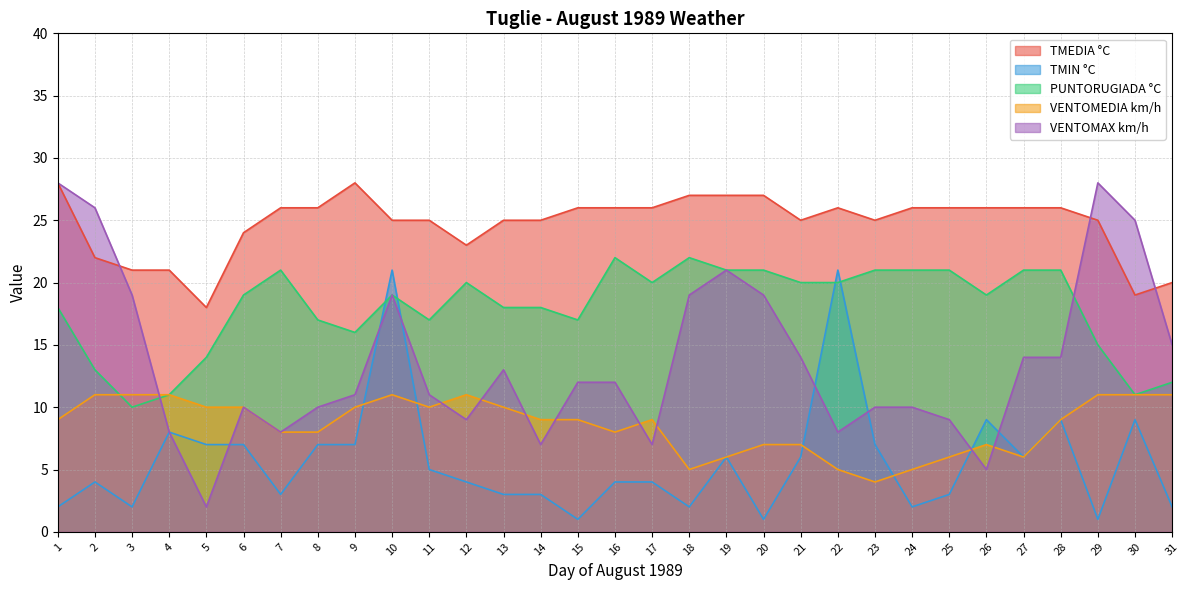

What is the value of the VENTOMEDIA km/h point at the 31st from the left?

11